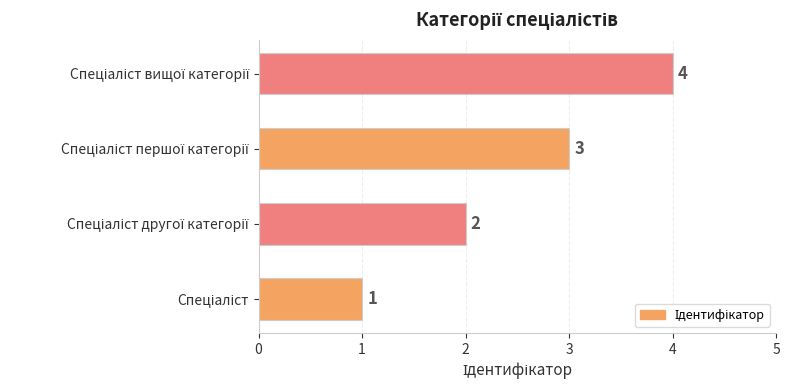

Count the values in the range 2 to 4.

3